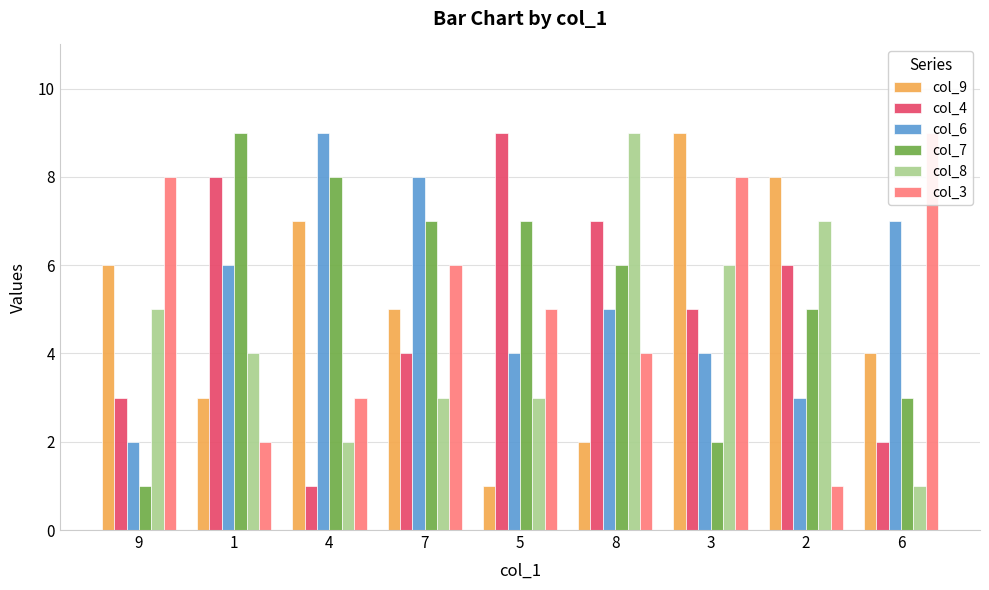

What is the minimum value for col_8?

1